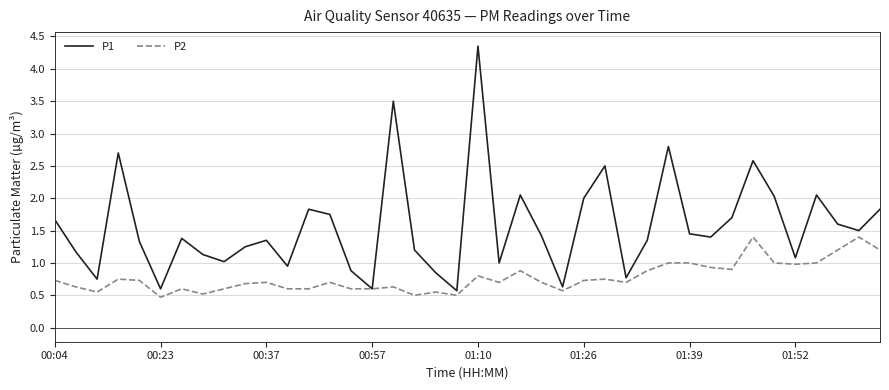

Rank the series by their maximum value, from lowest to highest.

P2, P1